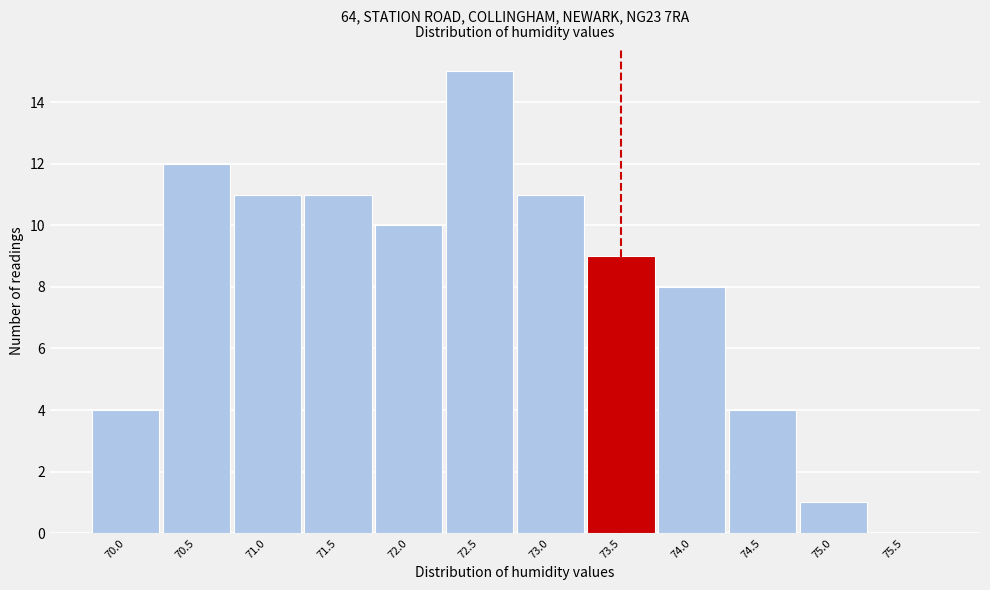

Reading left to right, transcribe this chart: for each bar, give the range it covers on the x-axis and its height. The values are not printed on the chart, so give them approximately, as read against the axis.

69.75 to 70.25: 4
70.25 to 70.75: 12
70.75 to 71.25: 11
71.25 to 71.75: 11
71.75 to 72.25: 10
72.25 to 72.75: 15
72.75 to 73.25: 11
73.25 to 73.75: 9
73.75 to 74.25: 8
74.25 to 74.75: 4
74.75 to 75.25: 1
75.25 to 75.75: 0